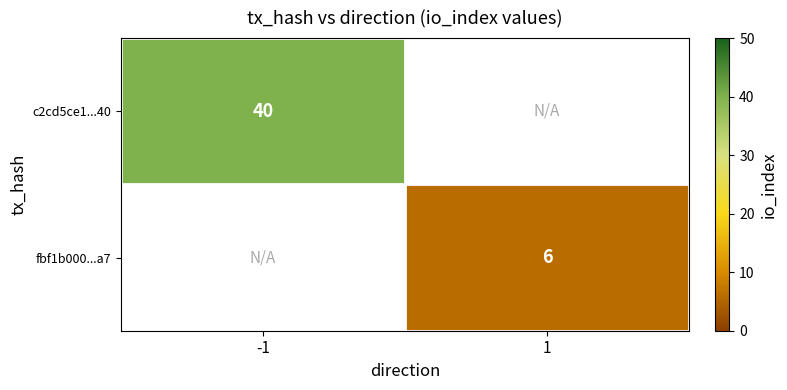

The fbf1b000...a7 series shows 6 at 1. True or false?

True